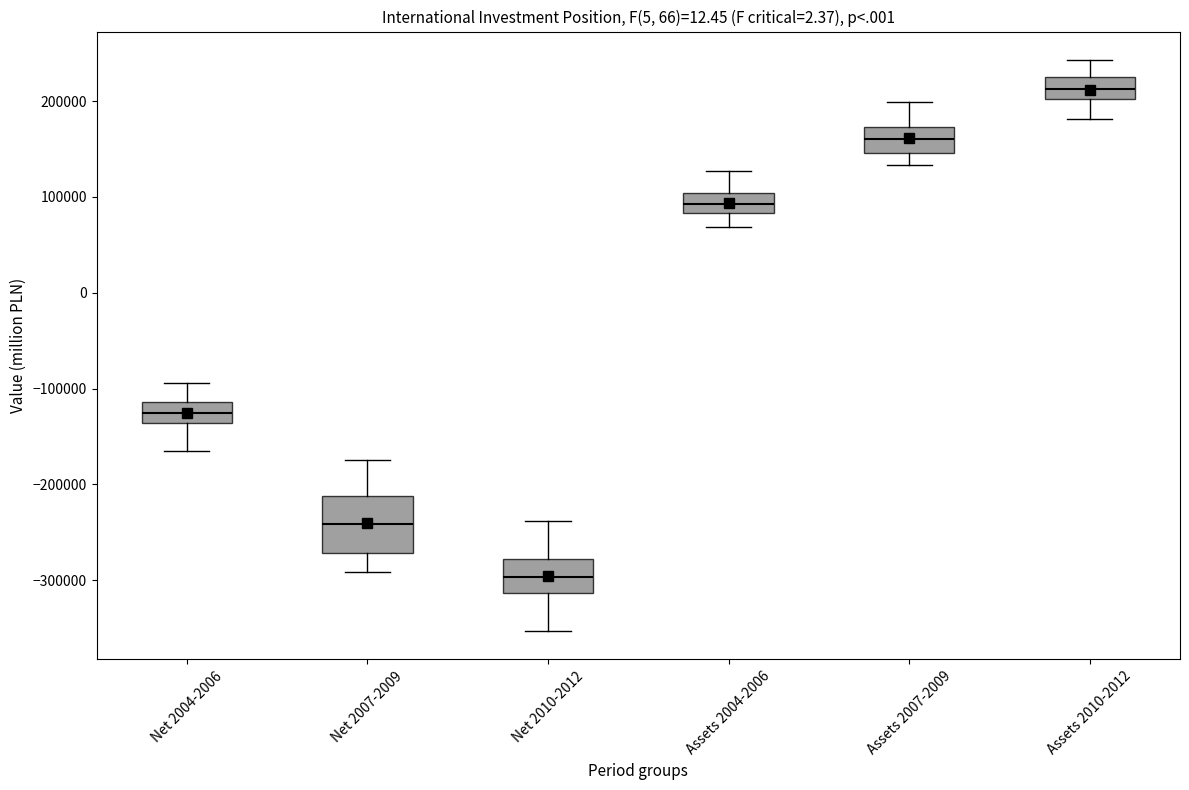

Which box is the tallest, from its lower edge to its upper edge?

Net 2007-2009